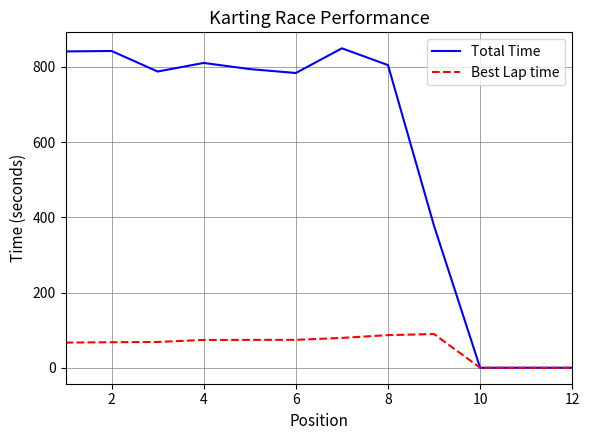

Which series has the largest range (max minus min)?

Total Time